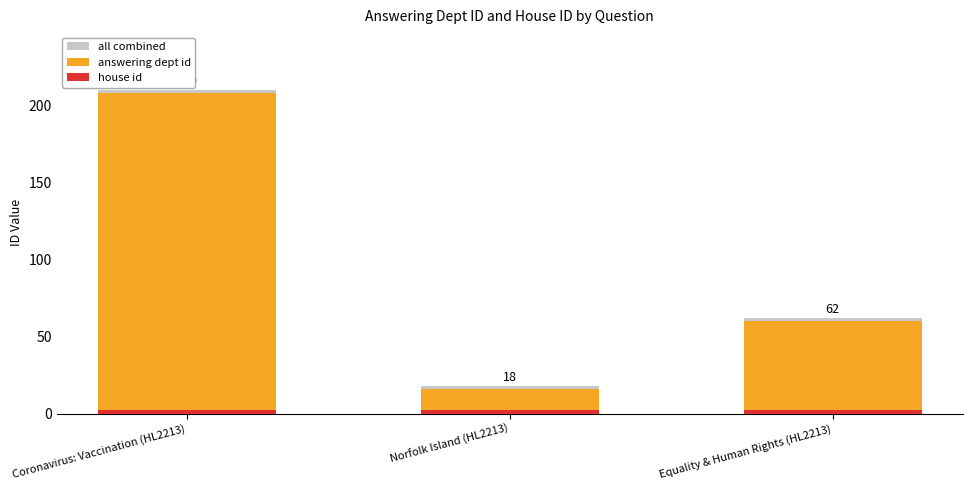

Between Coronavirus: Vaccination (HL2213) and Equality & Human Rights (HL2213), which series saw the biggest shift?

all combined